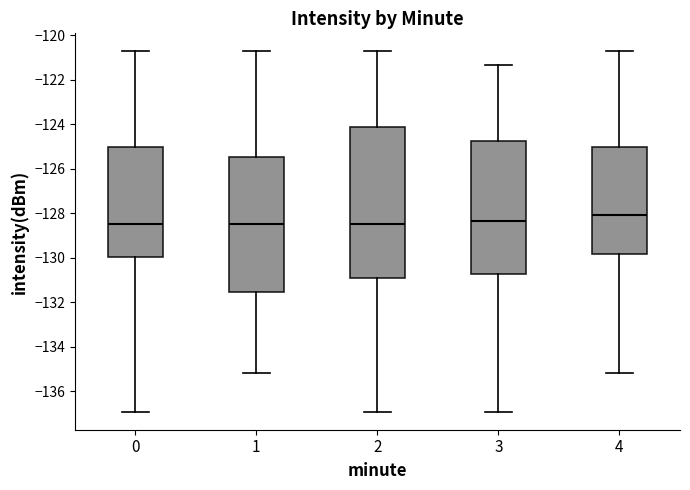

Reading left to right, read every box against the y-axis: the position of its median line, the range the box covers, and the ends of its whiskers. The values are not printed on the chart, so give them approximately, as read against the axis.

0: median -128.4, box -130.0 to -125.0, whiskers -137.0 to -120.8
1: median -128.4, box -131.6 to -125.4, whiskers -135.2 to -120.8
2: median -128.4, box -130.8 to -124.2, whiskers -137.0 to -120.8
3: median -128.4, box -130.8 to -124.8, whiskers -137.0 to -121.4
4: median -128.0, box -129.8 to -125.0, whiskers -135.2 to -120.8